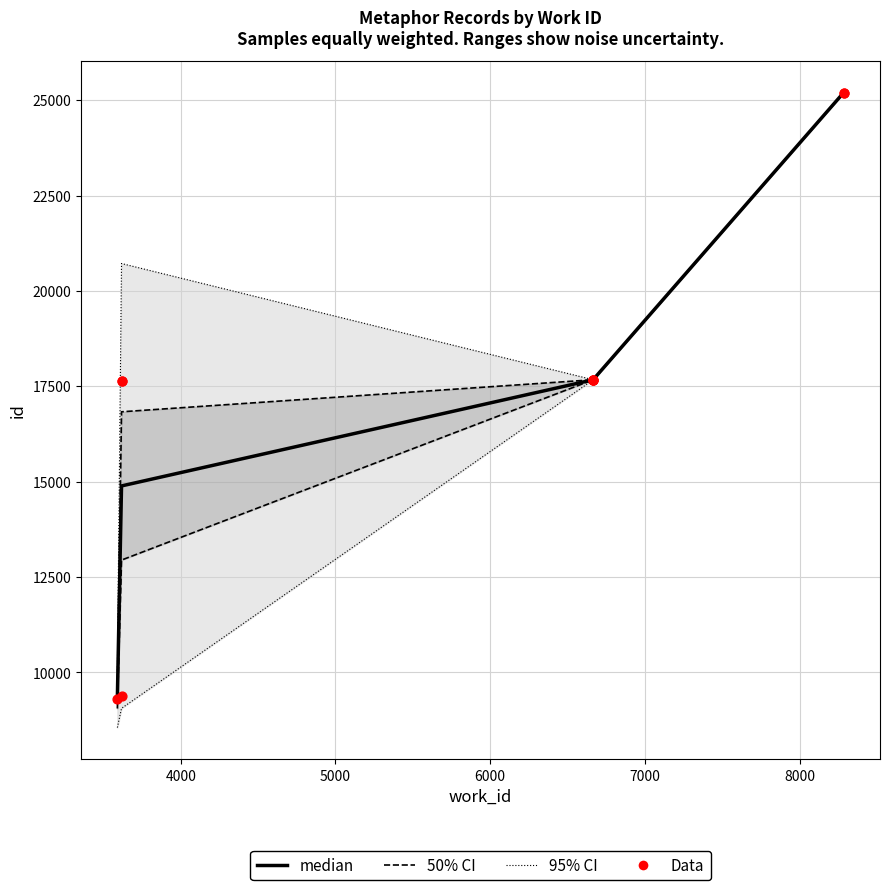

Approximately how many times larger is the value at 8285 compared to 8285?

1.0